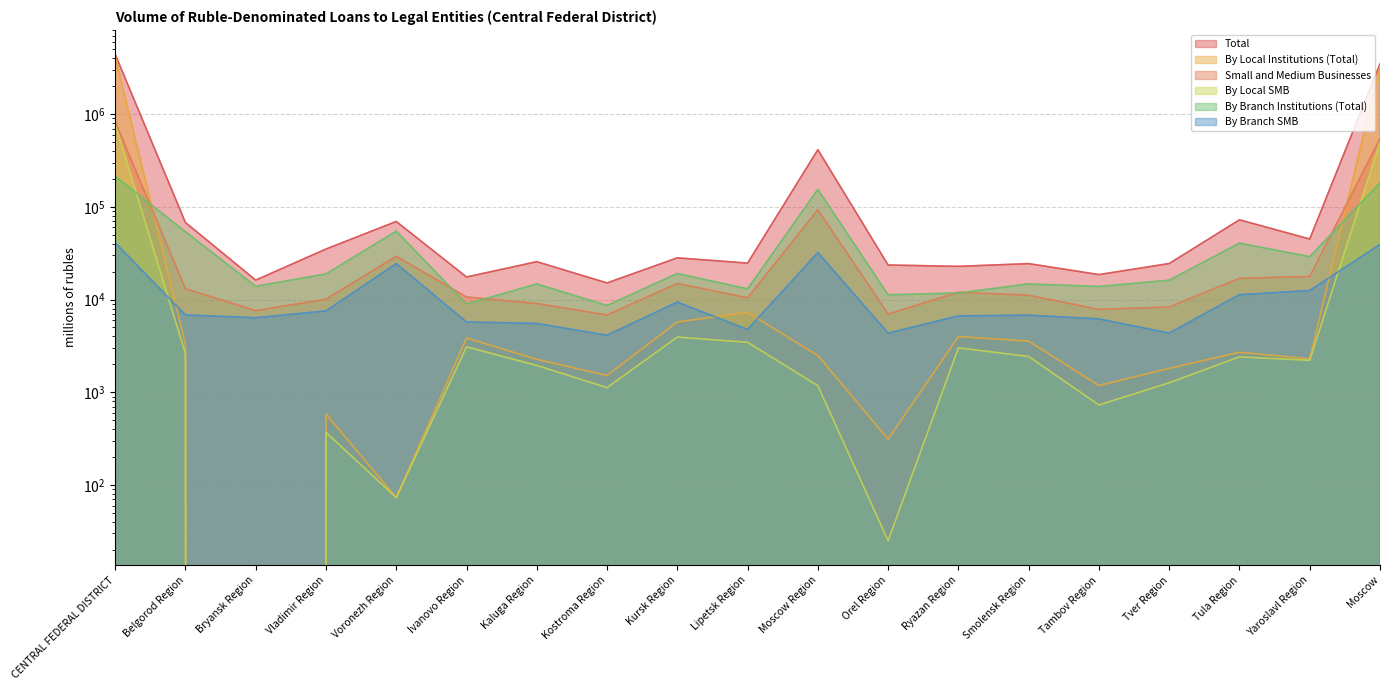

Does the chart display data point markers on the line(s)?

No